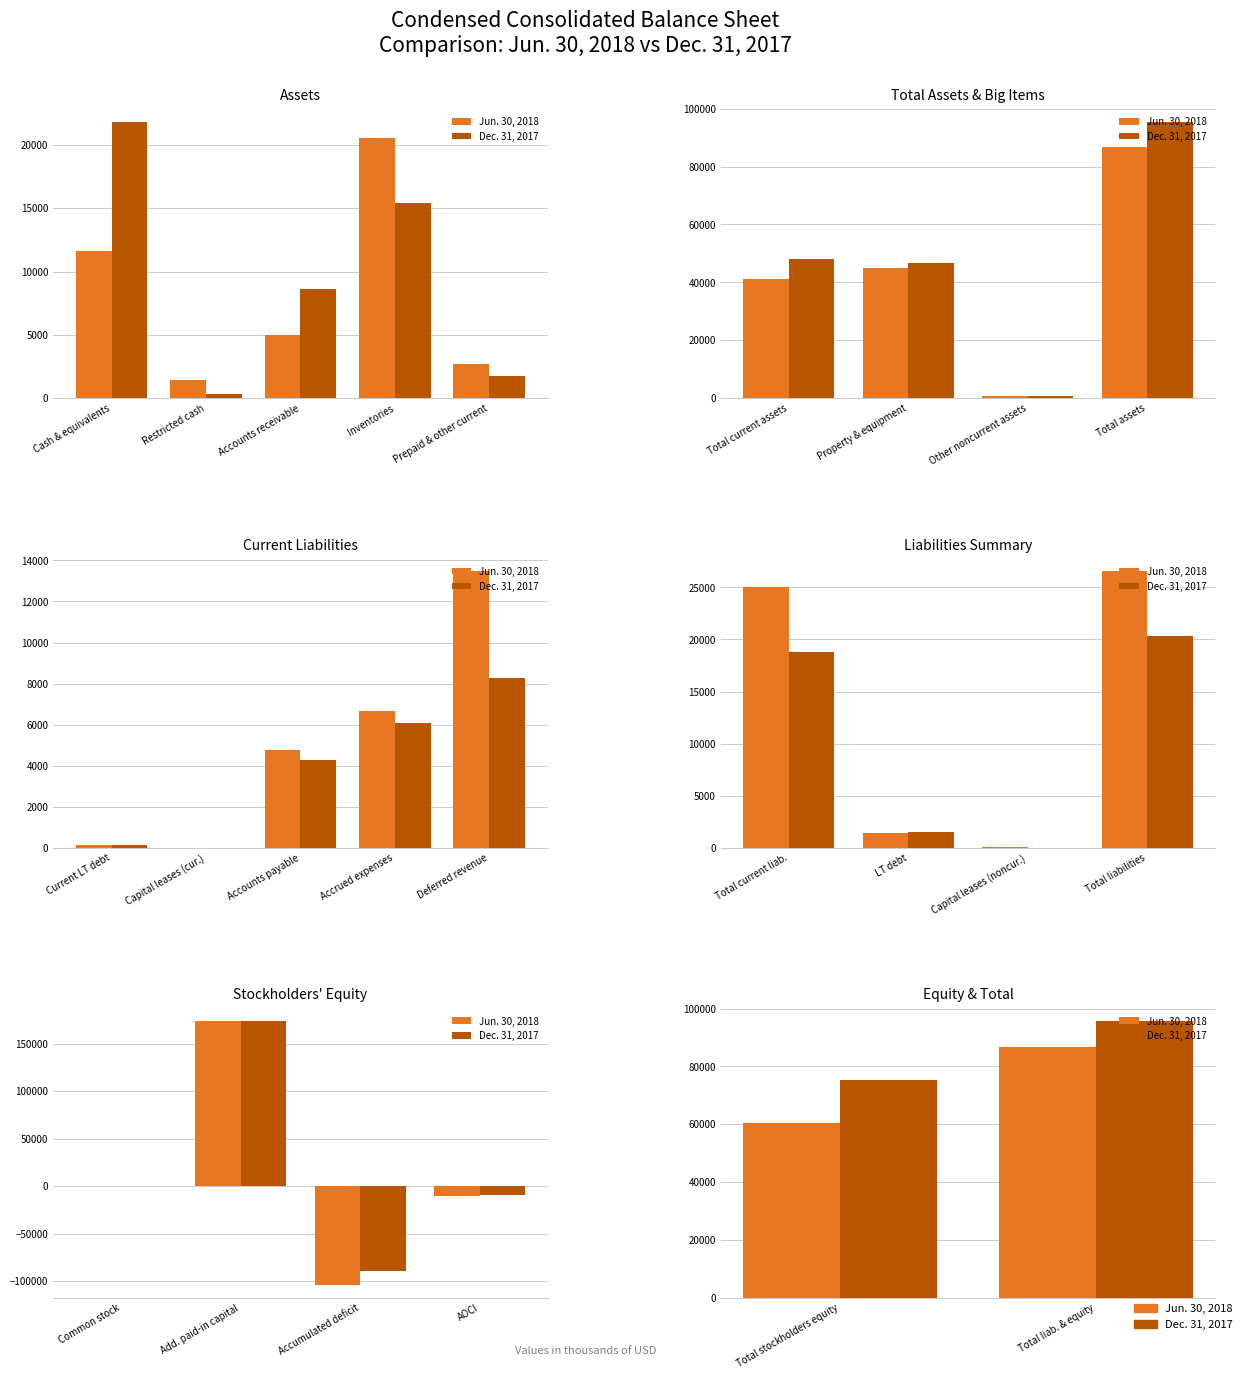

What is the difference between the maximum and minimum values in the Jun. 30, 2018 series?

26516